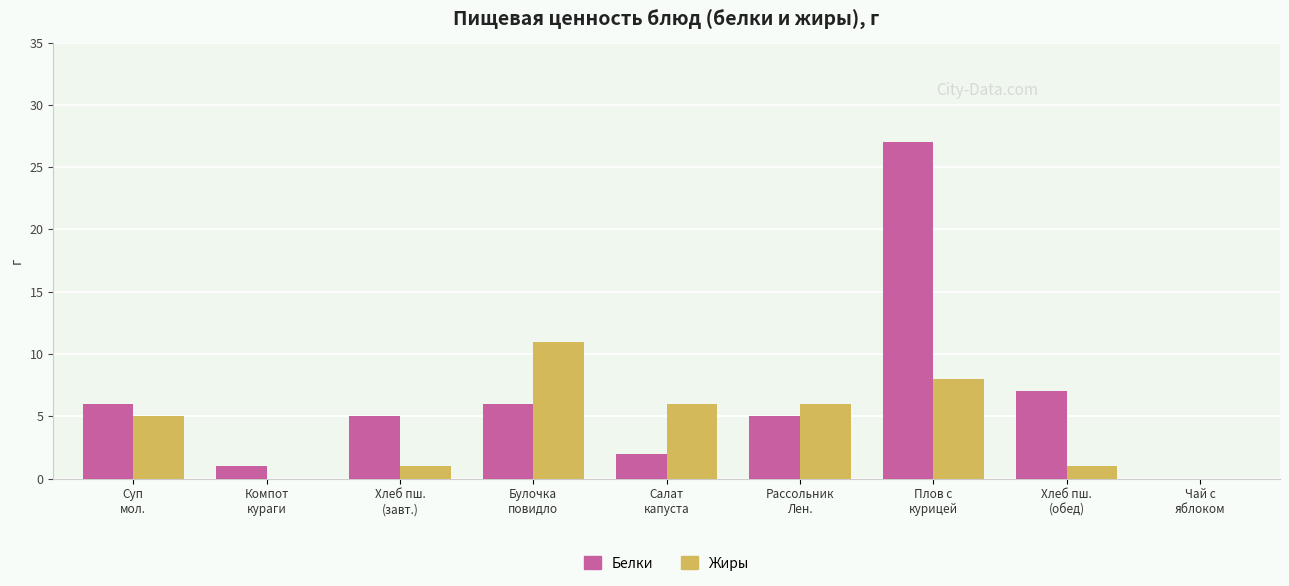

What is the maximum value for Белки?

27